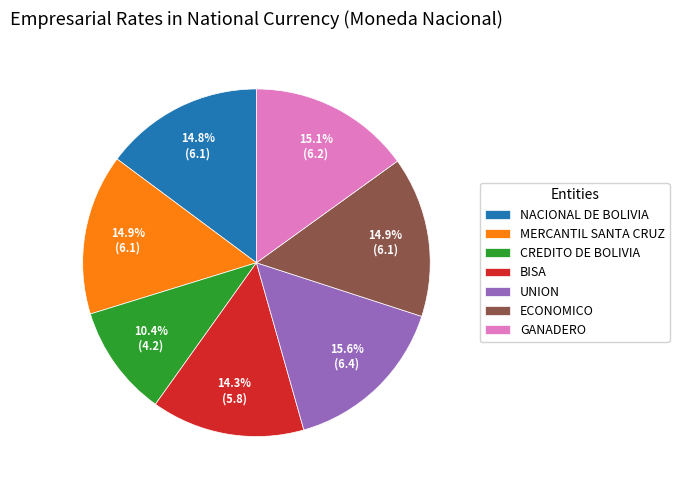

To the nearest percent, what is the combined percentage of GANADERO and NACIONAL DE BOLIVIA?

30%